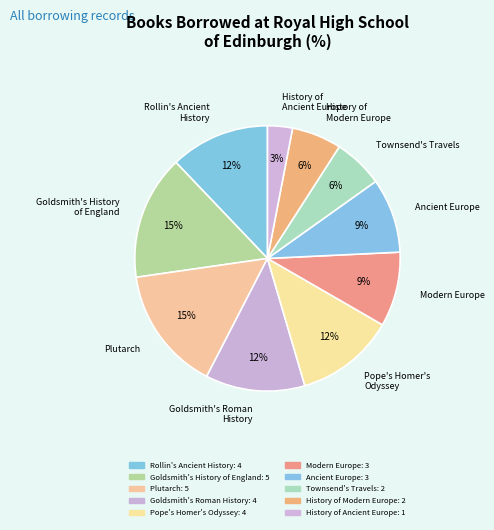

Does Rollin's Ancient History account for over 50% of the chart?

No